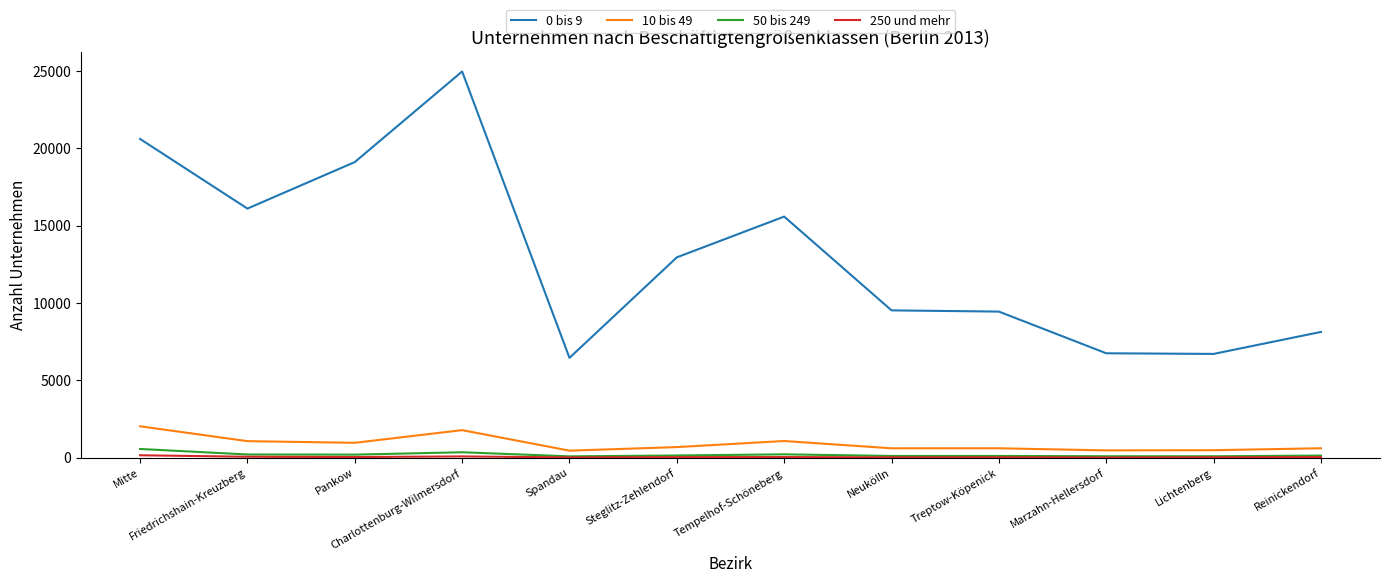

How many categories are shown in the chart?

12